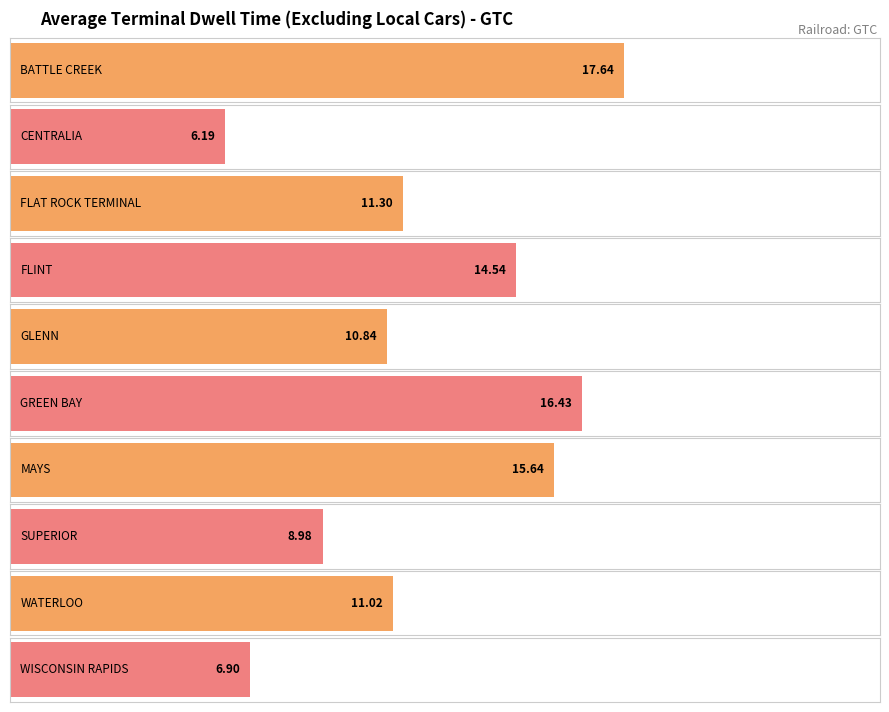

Rank the categories by value from highest to lowest.

BATTLE CREEK, GREEN BAY, MAYS, FLINT, FLAT ROCK TERMINAL, WATERLOO, GLENN, SUPERIOR, WISCONSIN RAPIDS, CENTRALIA